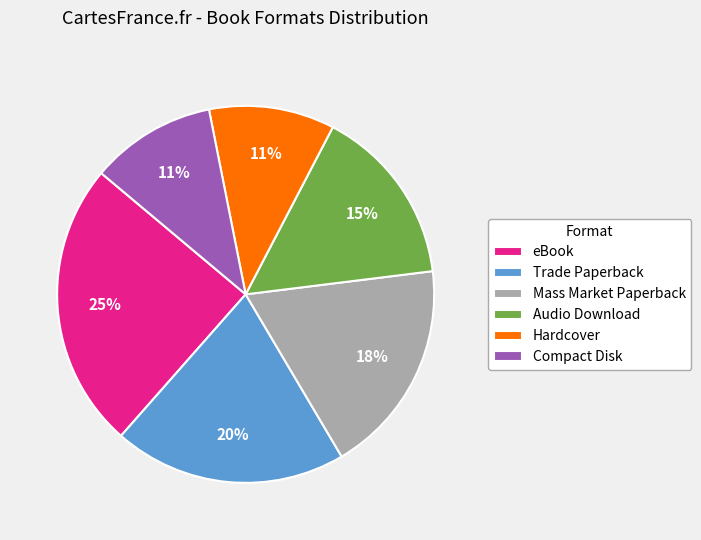

Is it true that Trade Paperback is 11% of the pie?

False